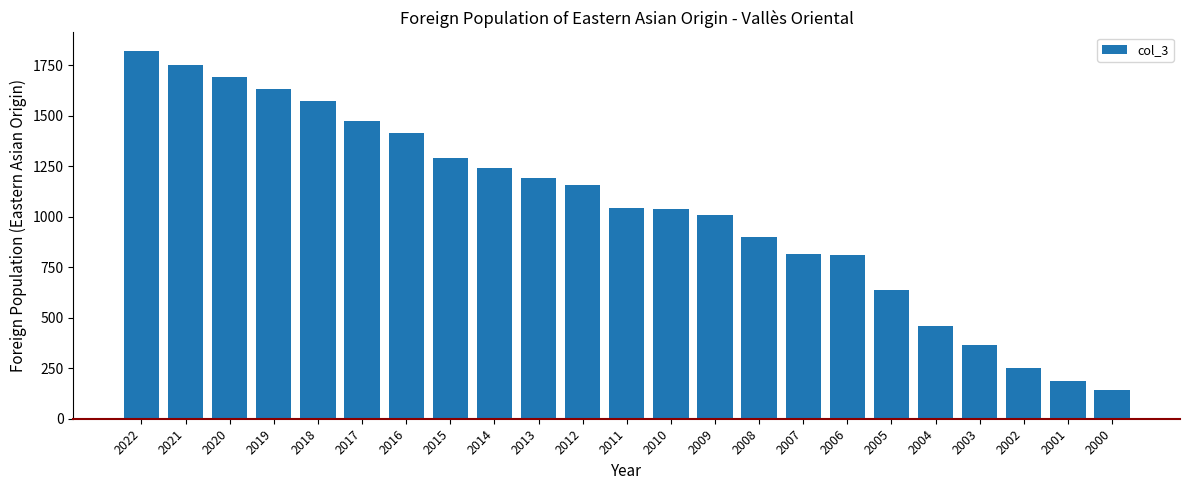

What is the approximate value at 2006?

811